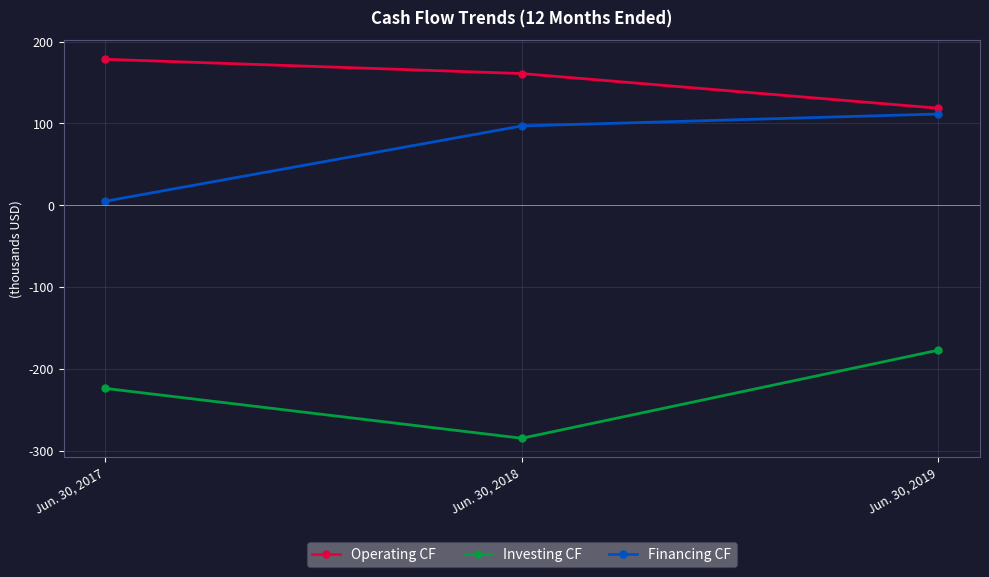

Which series changed the most between Jun. 30, 2017 and Jun. 30, 2018?

Financing CF